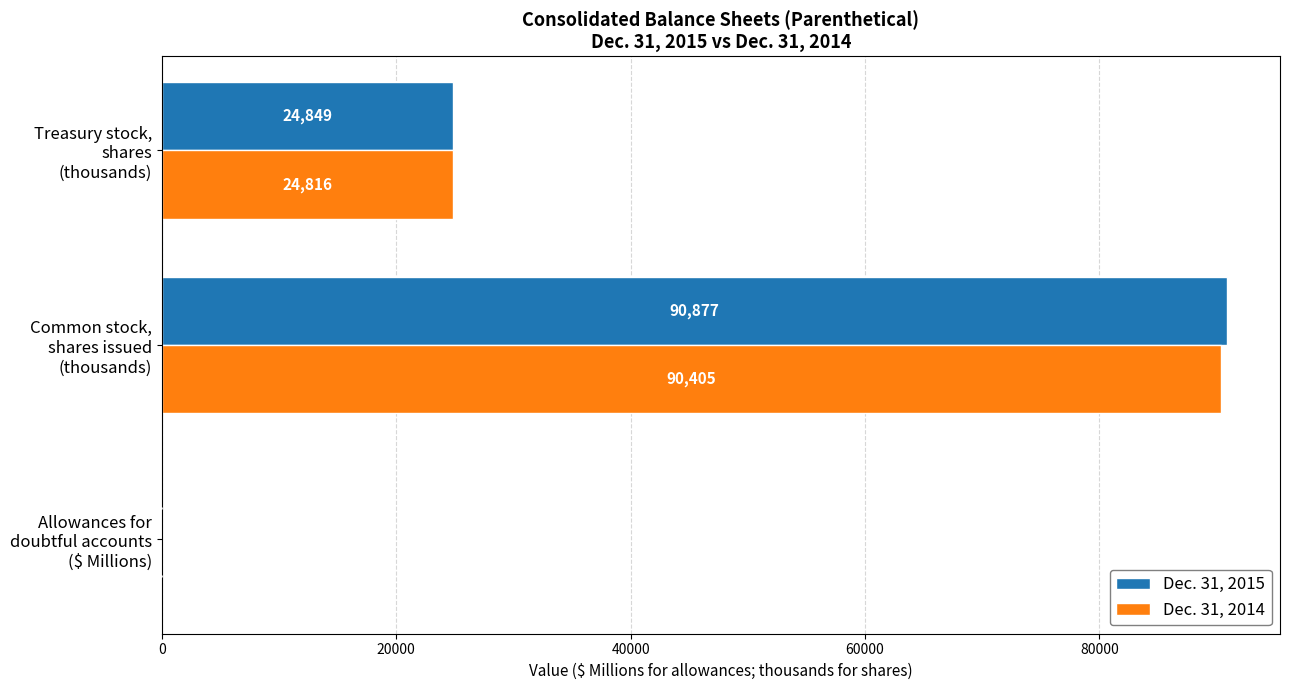

What is the greatest value displayed?

90877.0